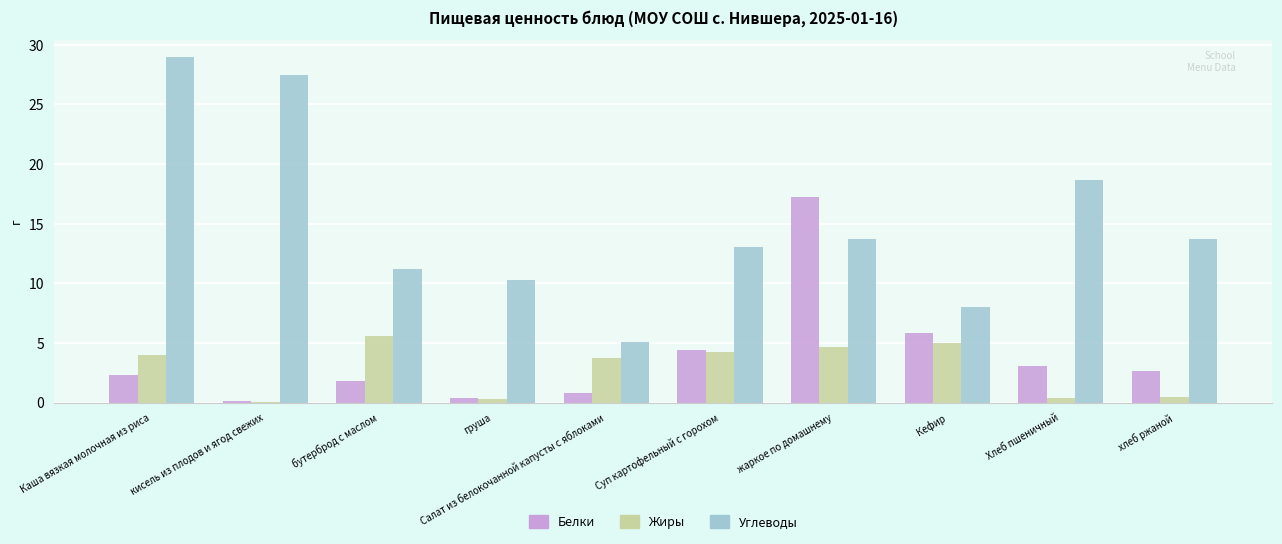

Where does the Углеводы series first go above 13?

Каша вязкая молочная из риса